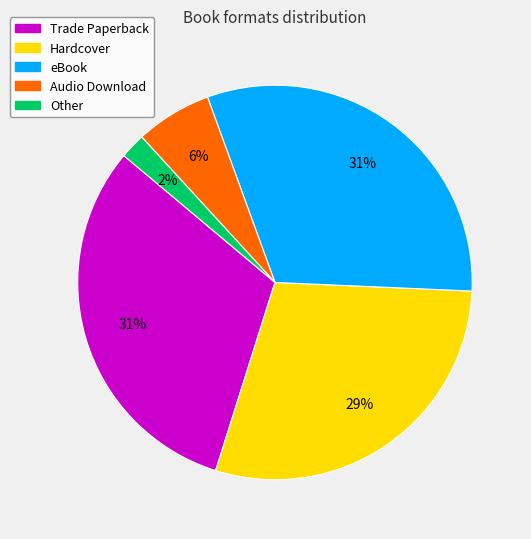

Which category has the smallest portion of the pie?

Other